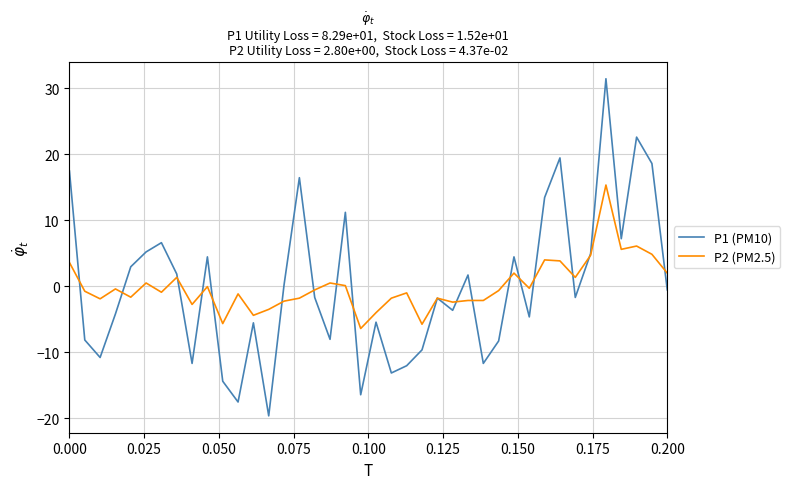

True or false: P1 (PM10) and P2 (PM2.5) intersect in this chart.

True